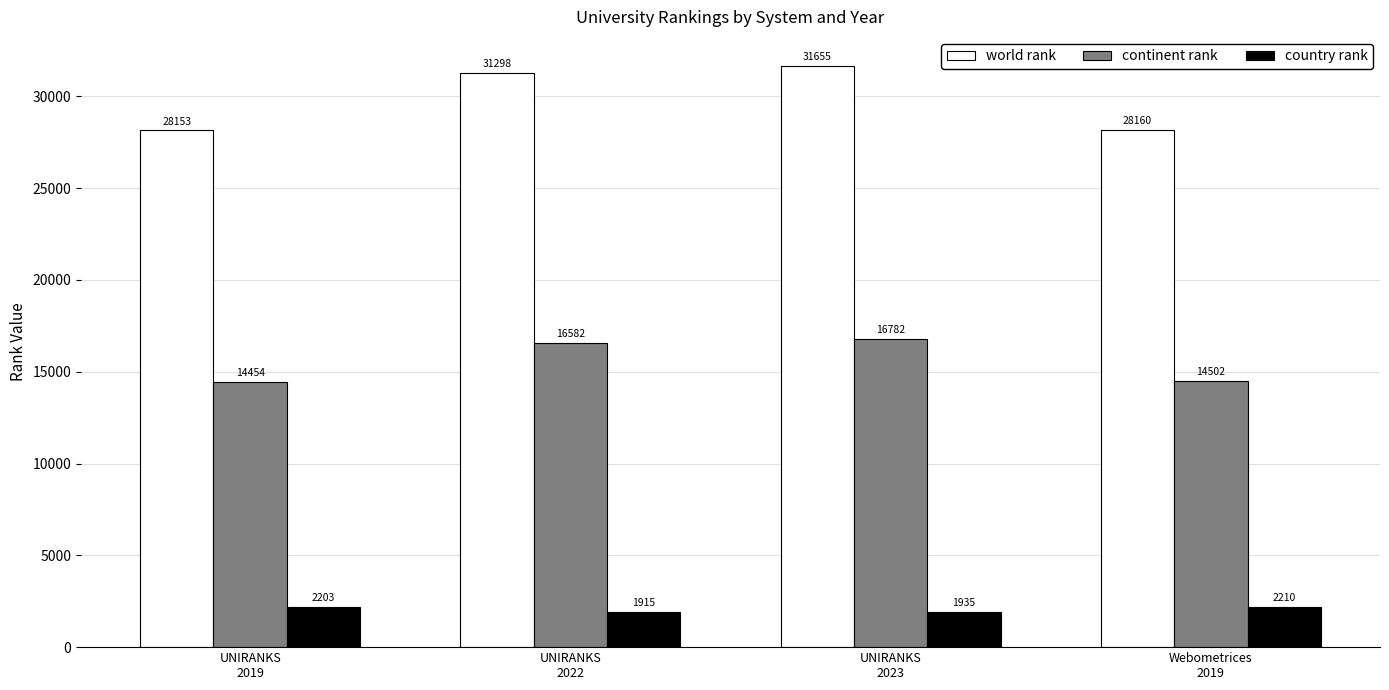

At UNIRANKS
2019, list the series in order from largest to smallest.

world rank, continent rank, country rank